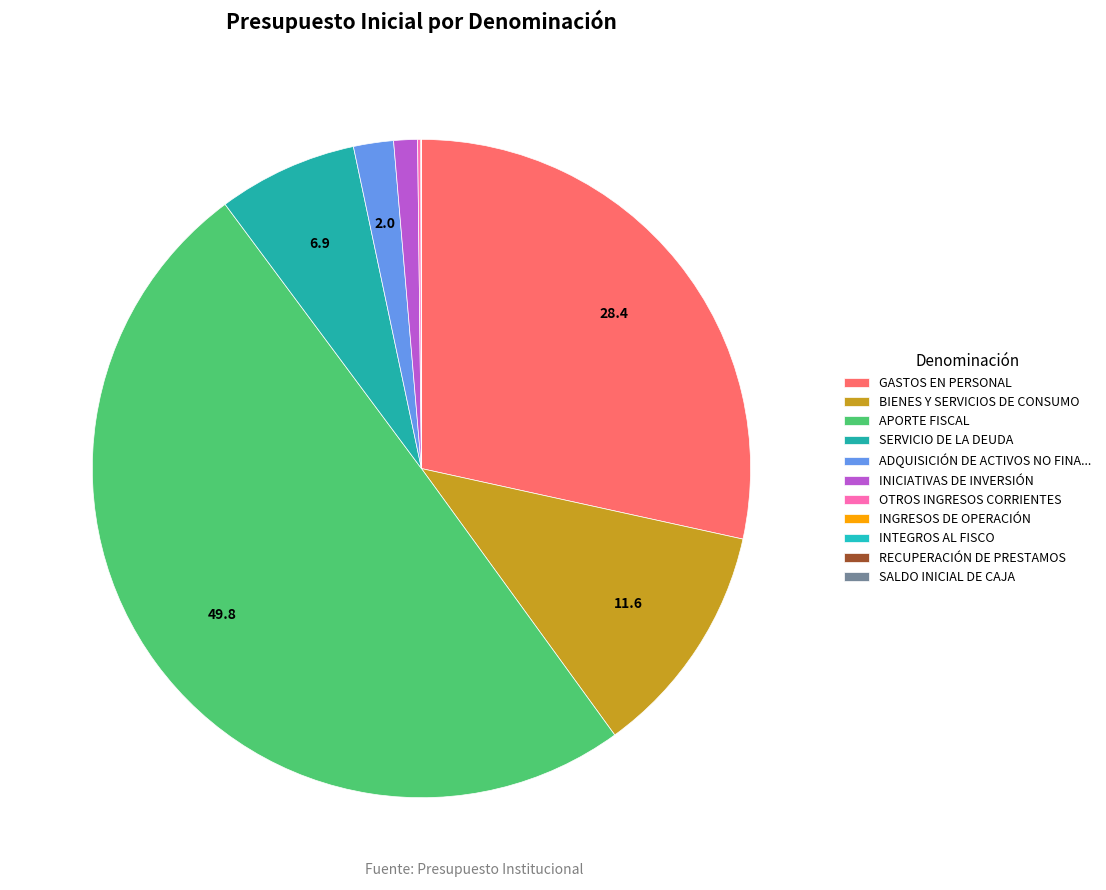

Is it true that APORTE FISCAL is 36% of the pie?

False